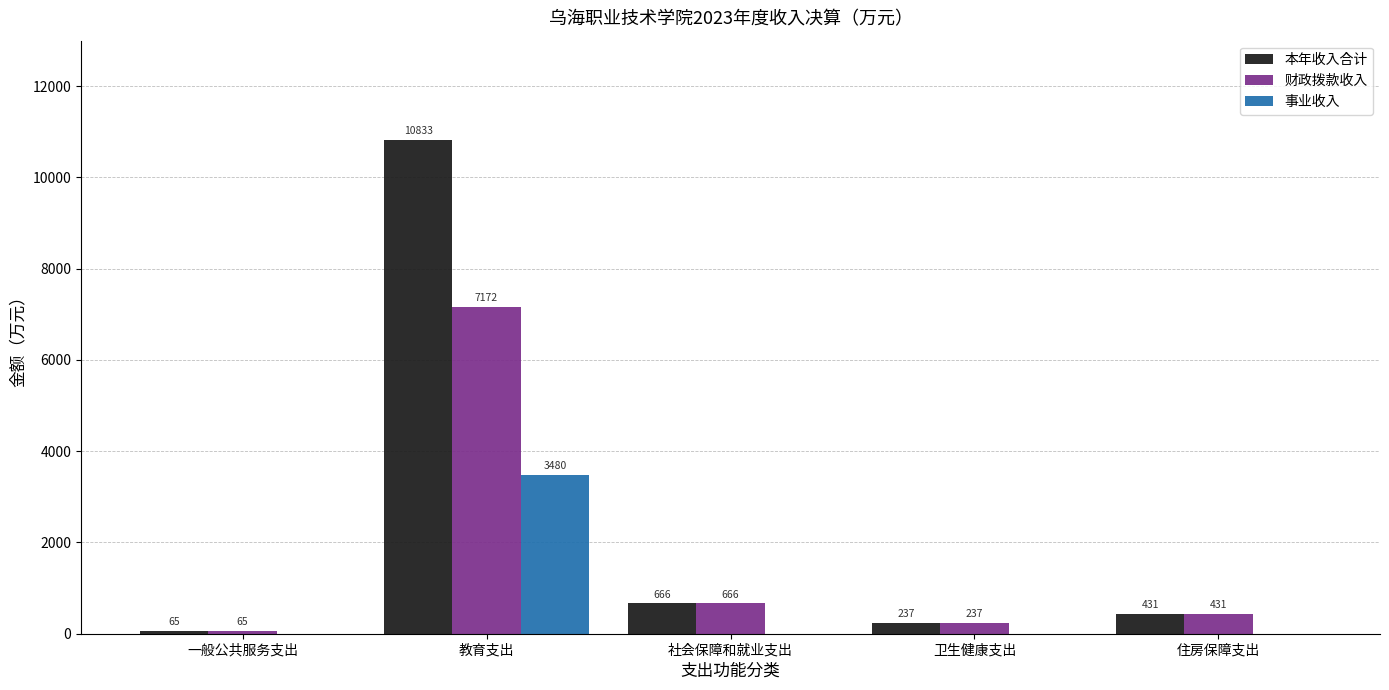

What are all the series names shown in the legend?

本年收入合计, 财政拨款收入, 事业收入